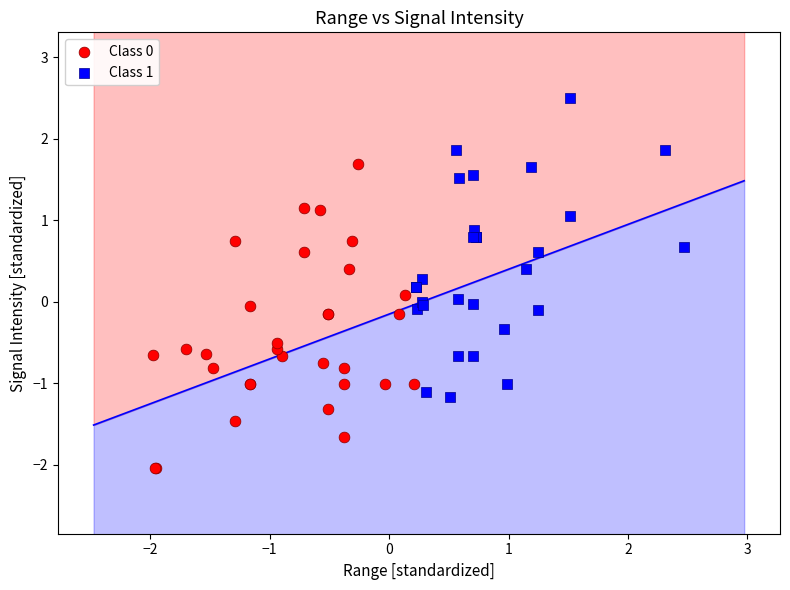

Which series contains the highest Y value?

Class 1